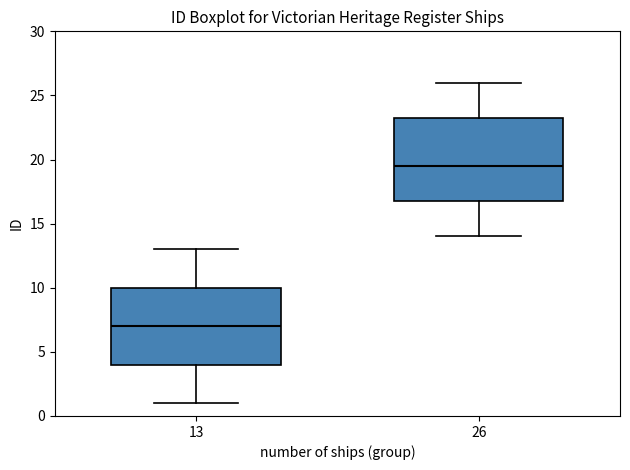

Comparing the boxes themselves (not the whiskers), which one is the tallest?

26